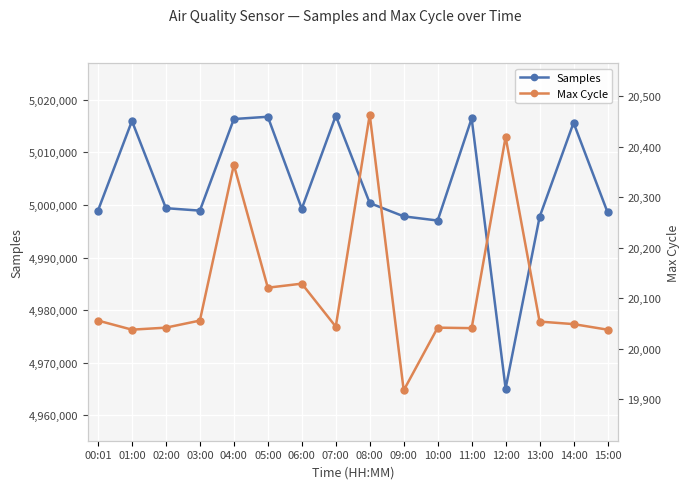

What is the total value across all series at 06:00?

5019436